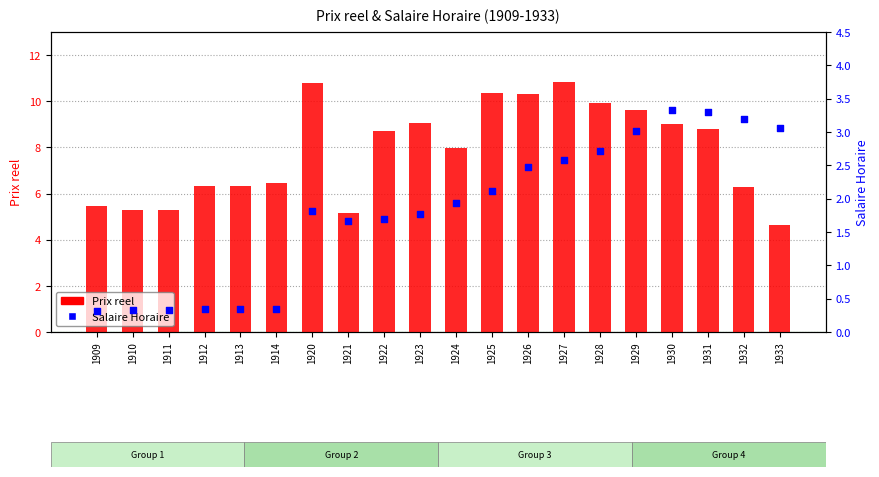

At which category is the sum across all series the highest?

1927